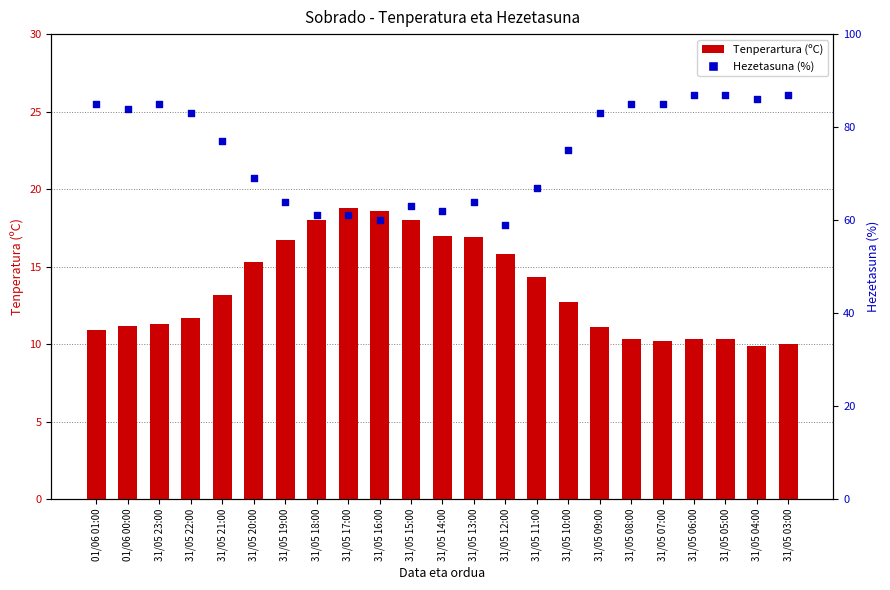

Which series contains the highest Y value?

Hezetasuna (%)